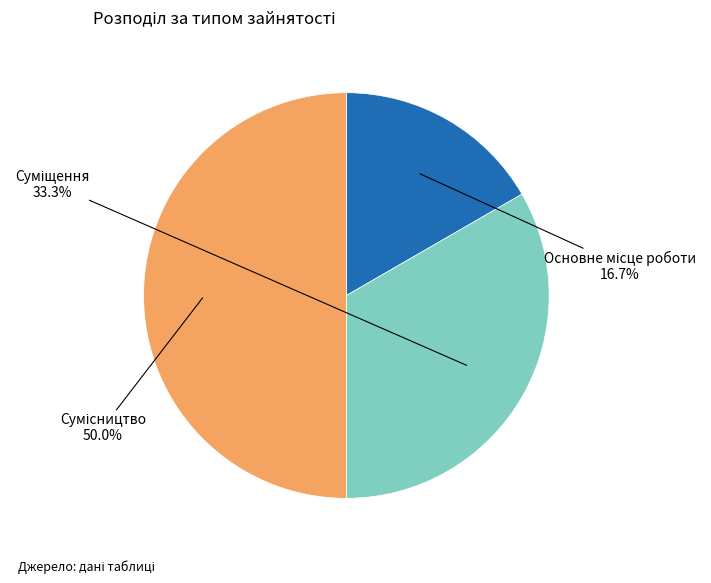

Rank the categories by value from lowest to highest.

Основне місце роботи, Суміщення, Сумісництво